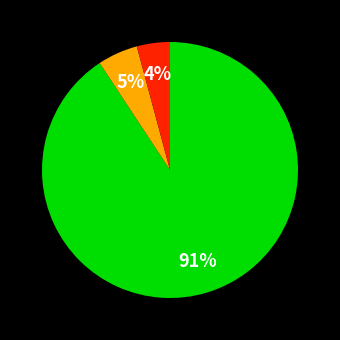

To the nearest percent, what is the average slice percentage?

33%